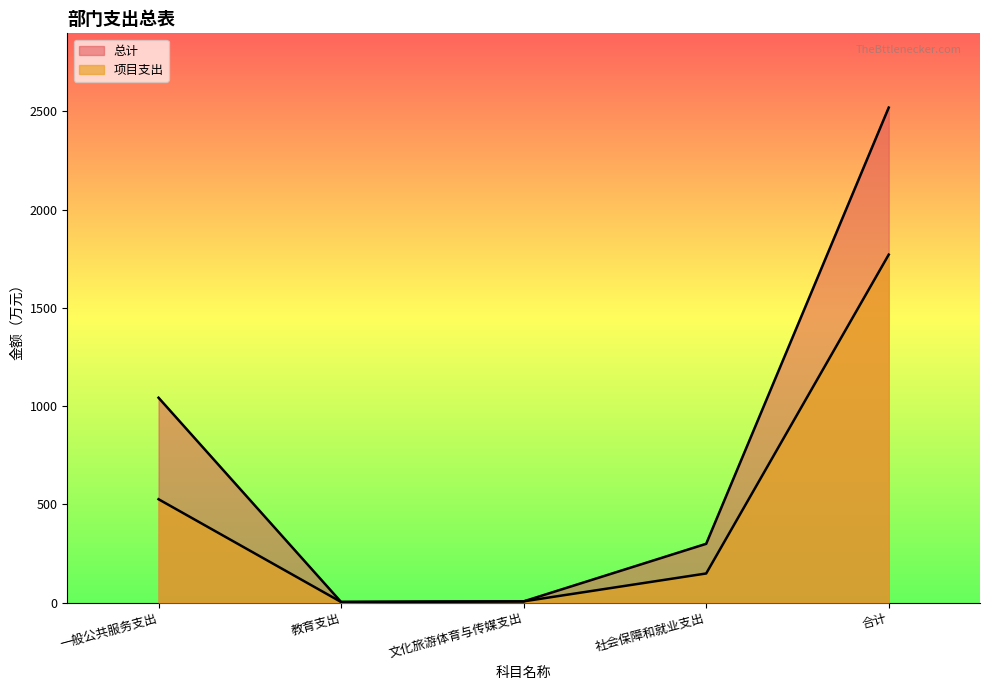

What is the average value of the 项目支出 series?

490.8